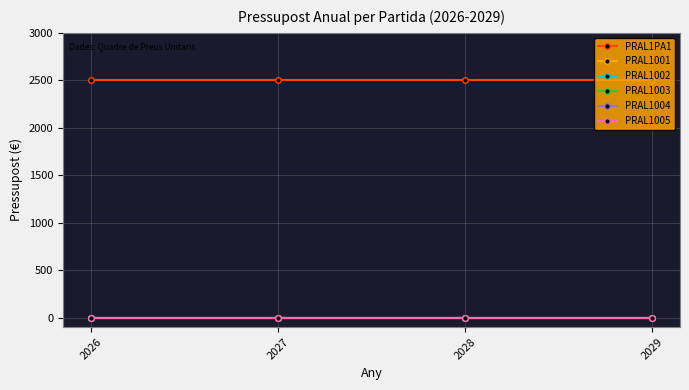

Reading right to left, extract all data points from this chart.

PRAL1PA1: 2500	2500	2500	2500
PRAL1001: 0	0	0	0
PRAL1002: 0	0	0	0
PRAL1003: 0	0	0	0
PRAL1004: 0	0	0	0
PRAL1005: 0	0	0	0